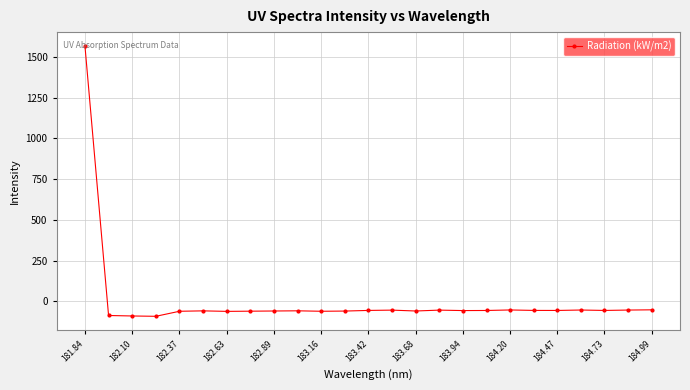

What is the value of the 12th point from the left?

-60.4